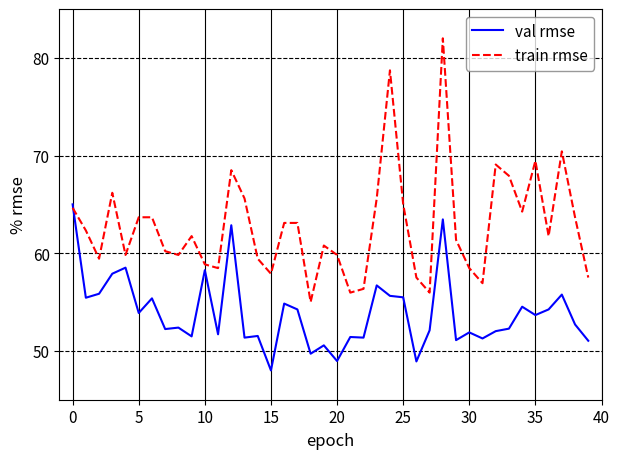

What is the minimum value shown in the chart?

48.0